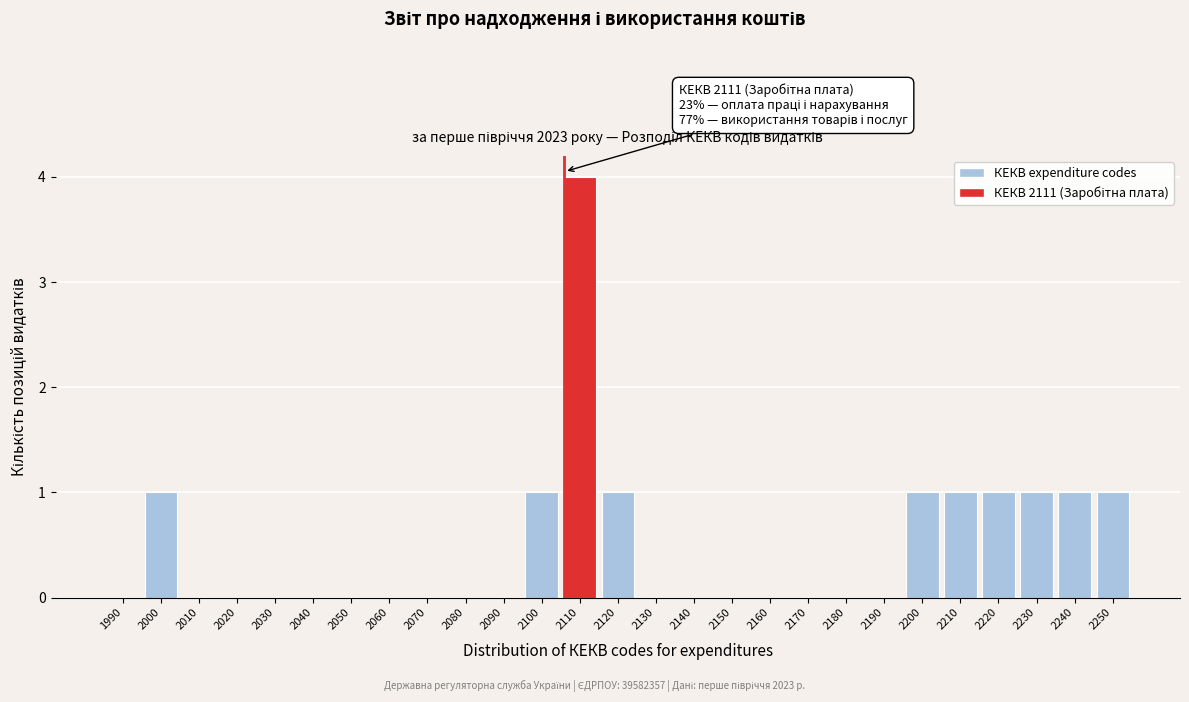

Reading right to left, list all the values displayed in this chart.

2250=1	2240=1	2230=1	2220=1	2210=1	2200=1	2190=0	2180=0	2170=0	2160=0	2150=0	2140=0	2130=0	2120=1	2110=4	2100=1	2090=0	2080=0	2070=0	2060=0	2050=0	2040=0	2030=0	2020=0	2010=0	2000=1	1990=0